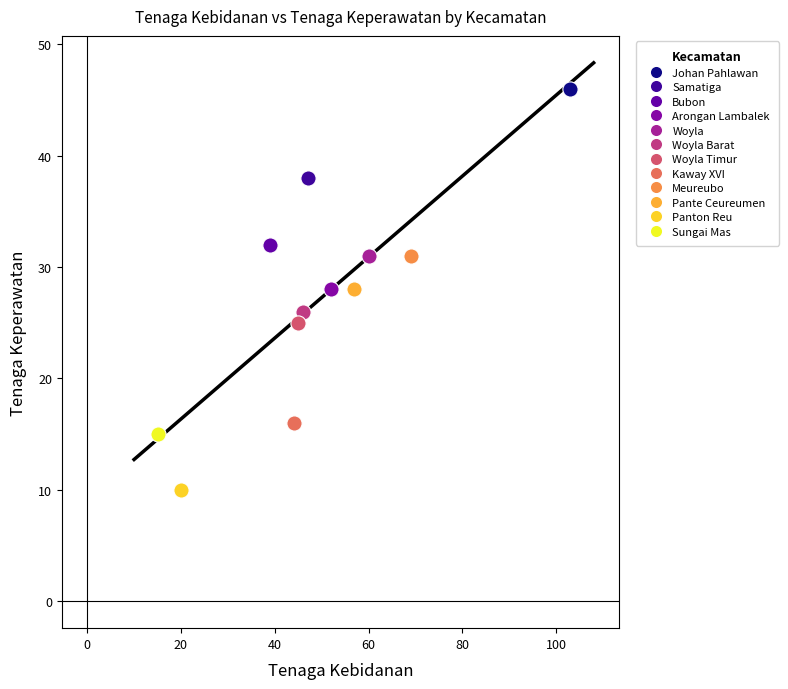

What are all the series names shown in the legend?

Johan Pahlawan, Samatiga, Bubon, Arongan Lambalek, Woyla, Woyla Barat, Woyla Timur, Kaway XVI, Meureubo, Pante Ceureumen, Panton Reu, Sungai Mas